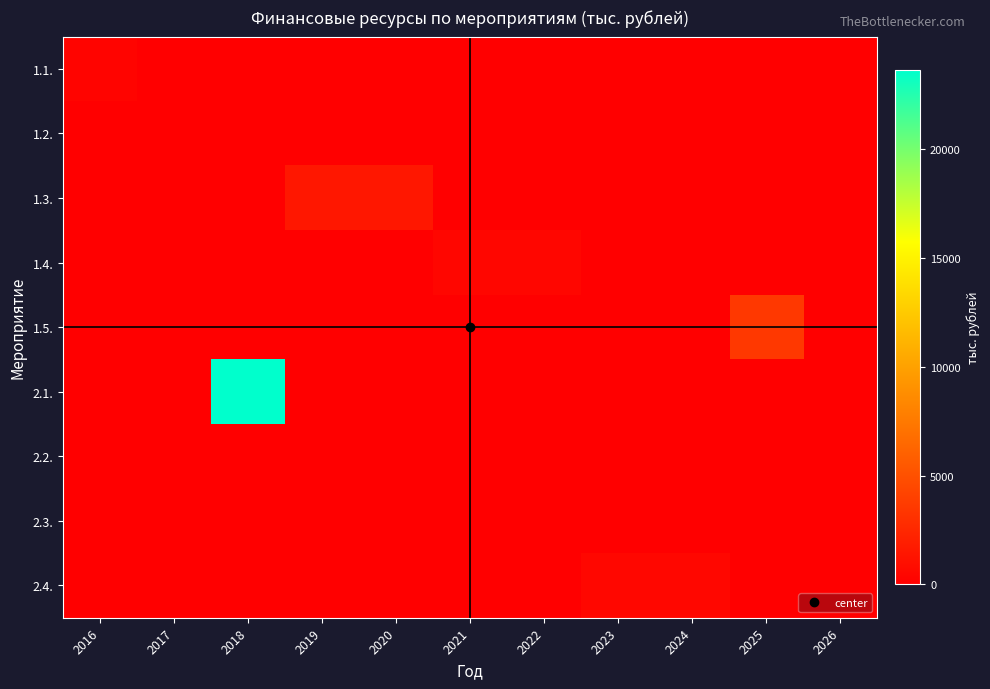

Which category has the lowest value across all series?

2017